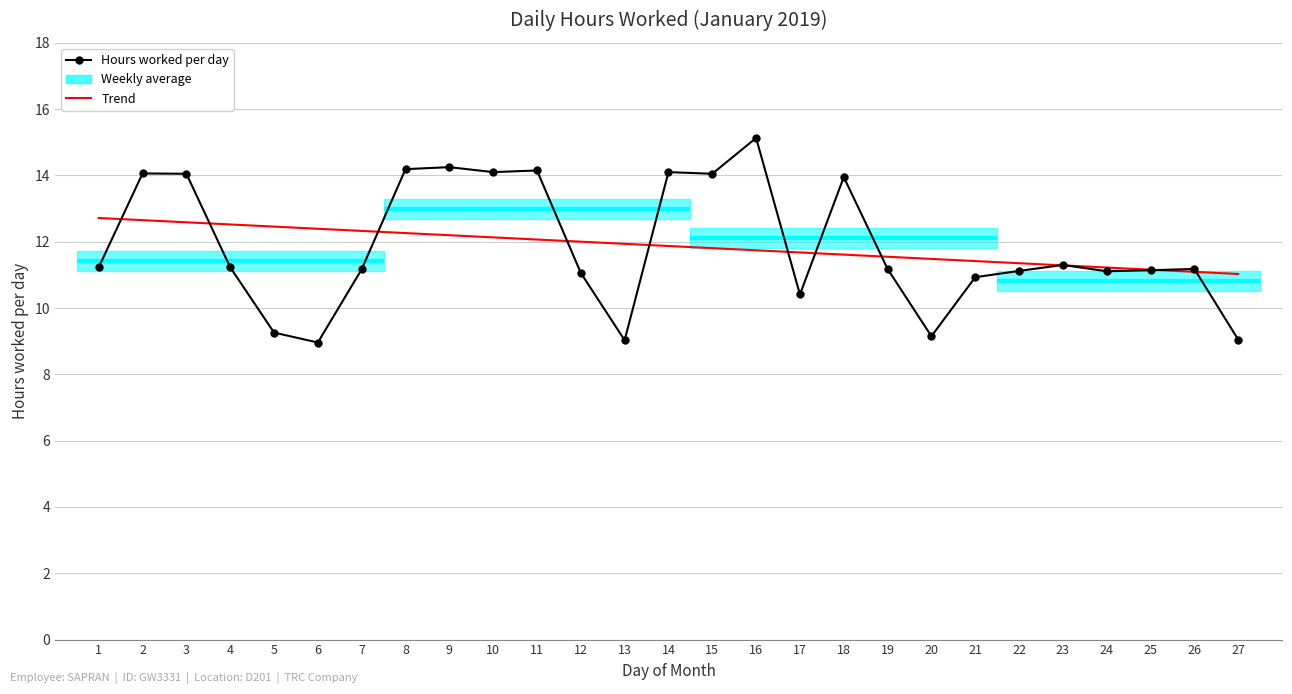

Which series has the largest range (max minus min)?

Hours worked per day